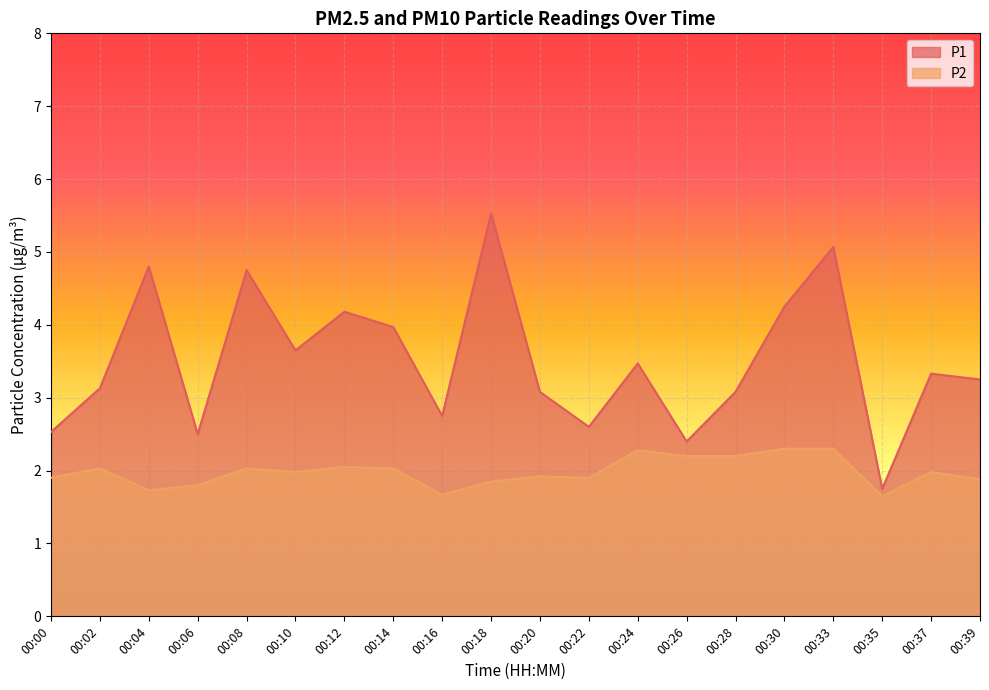

Between 00:10 and 00:35, which series saw the biggest shift?

P1